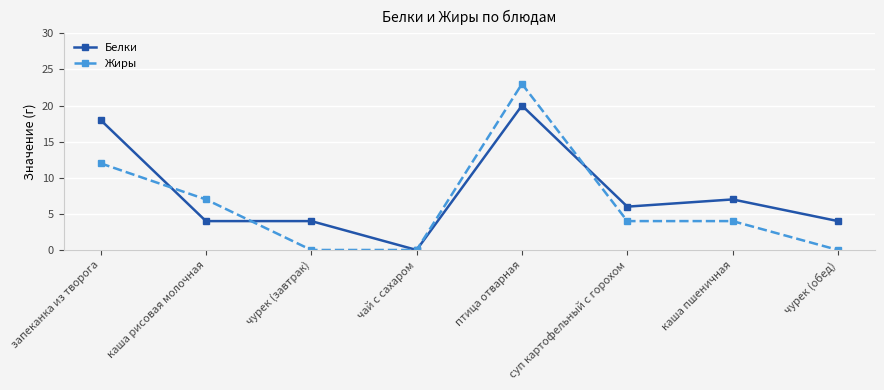

Count the number of categories in the chart.

8